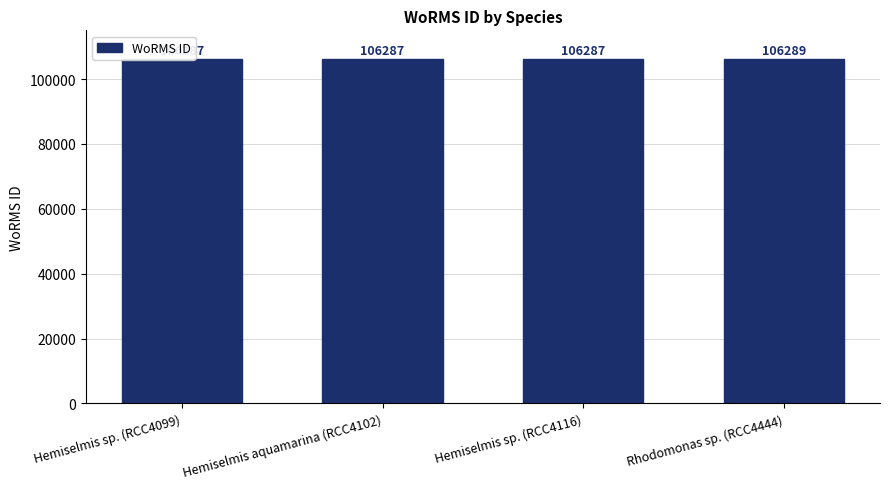

Reading left to right, what are all the values shown in this chart?

Hemiselmis sp. (RCC4099)=106287	Hemiselmis aquamarina (RCC4102)=106287	Hemiselmis sp. (RCC4116)=106287	Rhodomonas sp. (RCC4444)=106289